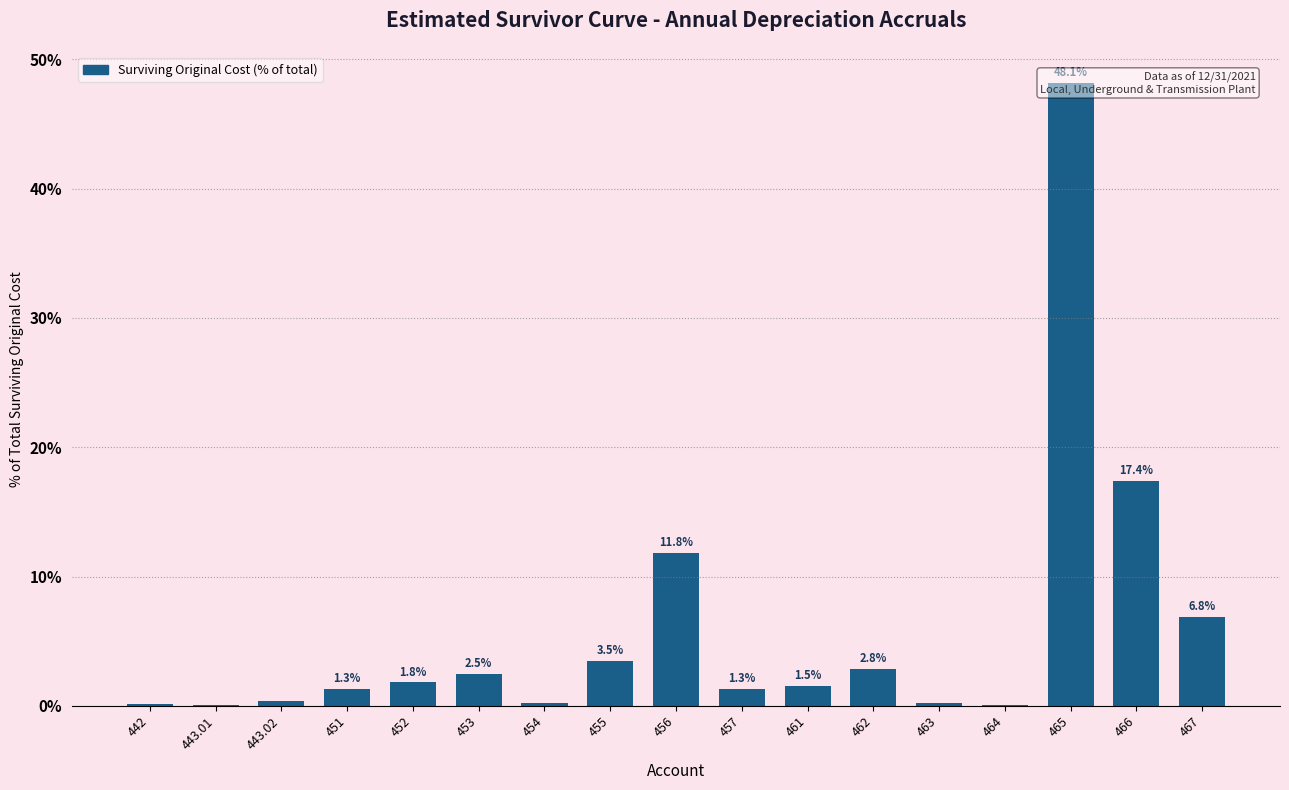

Rank the categories by value from lowest to highest.

464, 443.01, 442, 463, 454, 443.02, 451, 457, 461, 452, 453, 462, 455, 467, 456, 466, 465